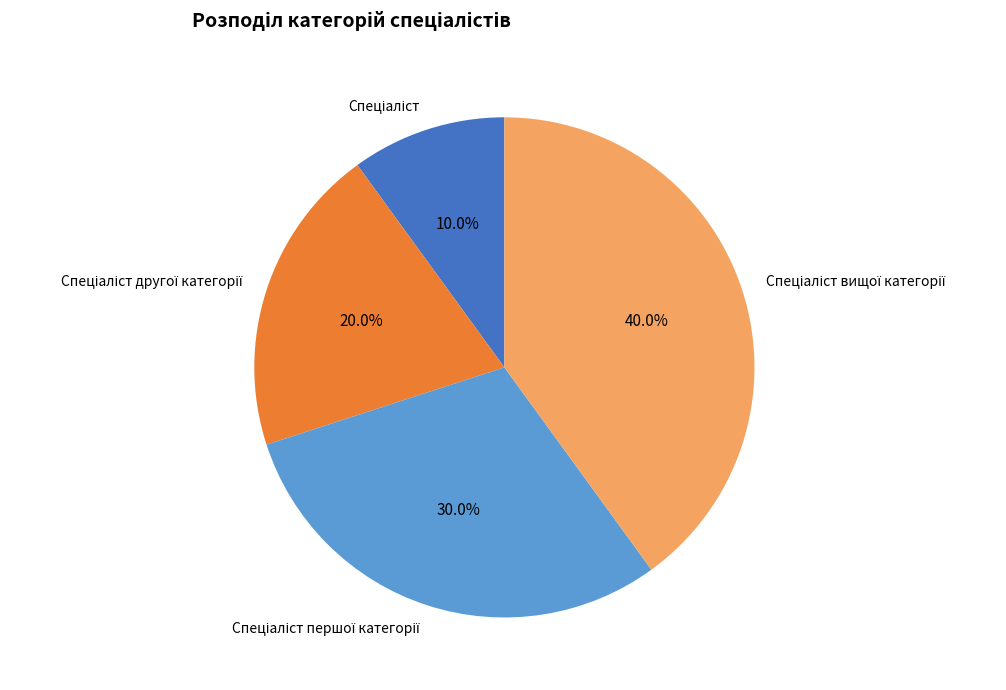

Is there any slice that represents more than half of the pie?

No